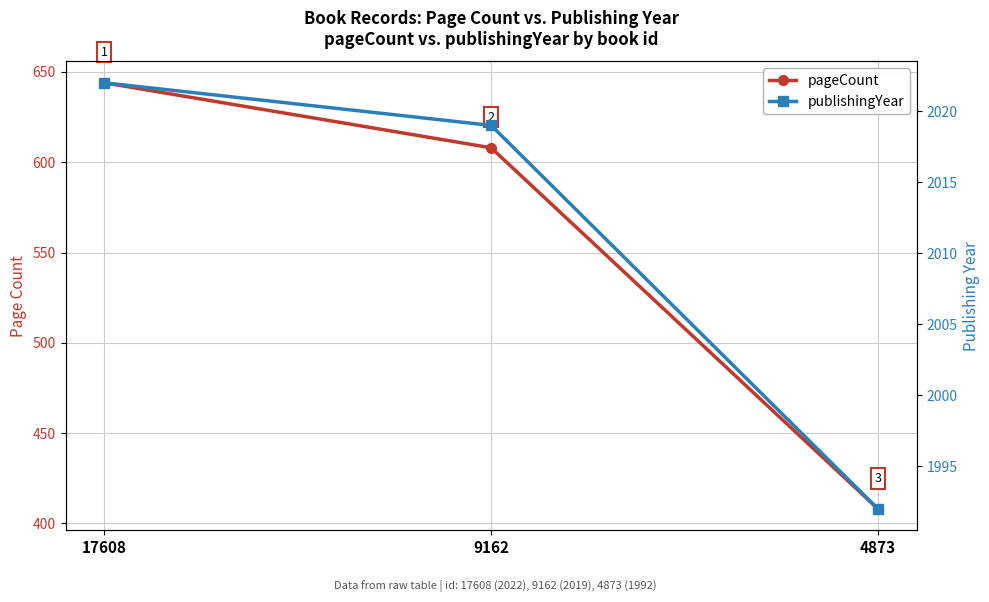

Reading right to left, extract all data points from this chart.

pageCount: 4873=408	9162=608	17608=644
publishingYear: 4873=1992	9162=2019	17608=2022